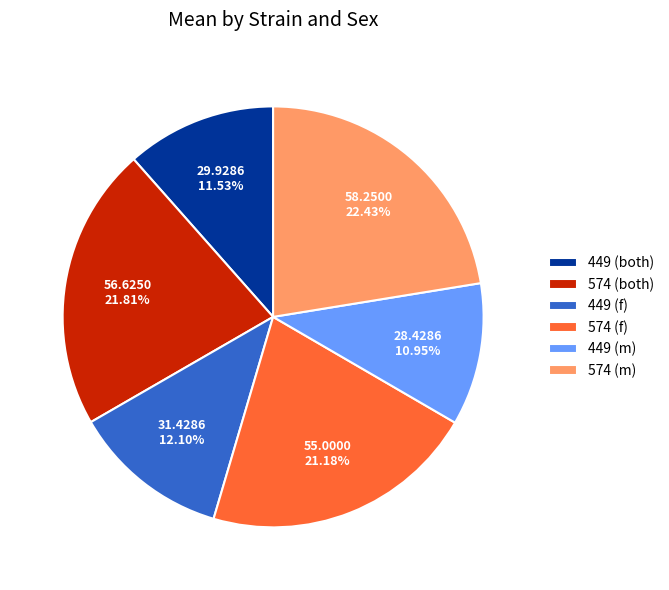

What portion of the pie excludes 574 (both)?

78.2%